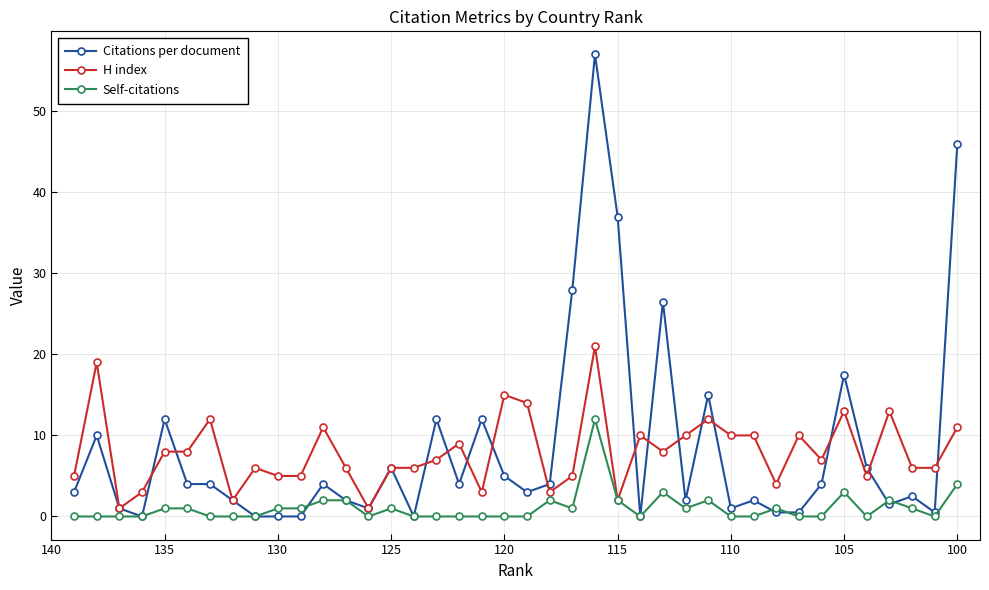

The value of Citations per document at 31 is 0.1. True or false?

False